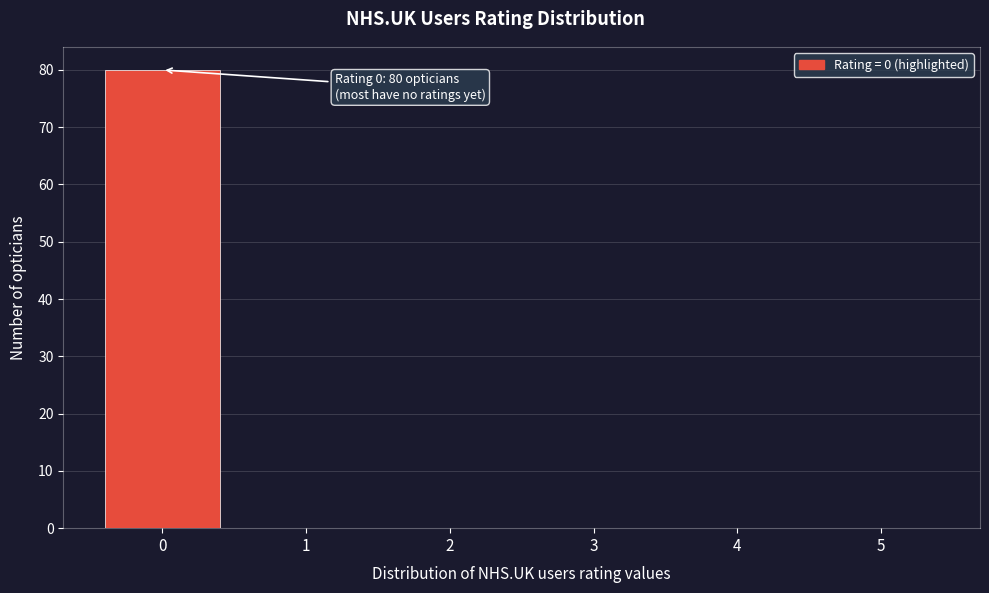

Which range on the x-axis has the tallest bar?

-0.5 to 0.5